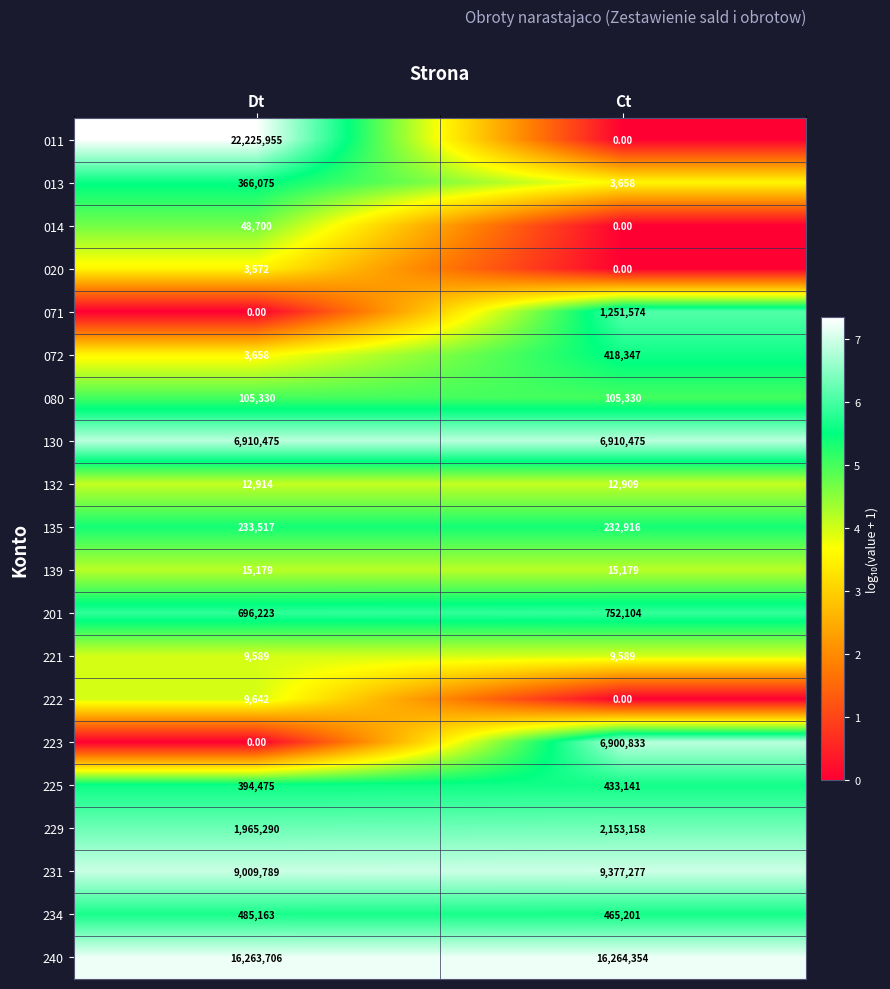

Where is 135 nearest to the value 233216?

Ct